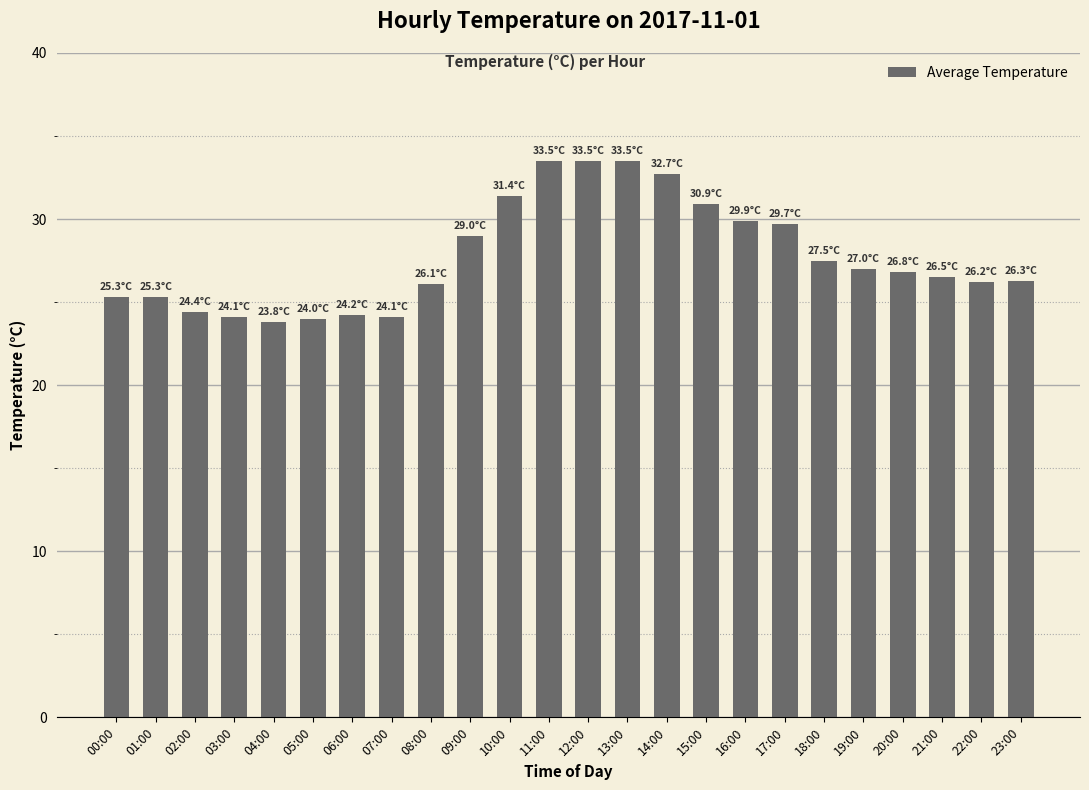

Which has a higher value, 14:00 or 18:00?

14:00